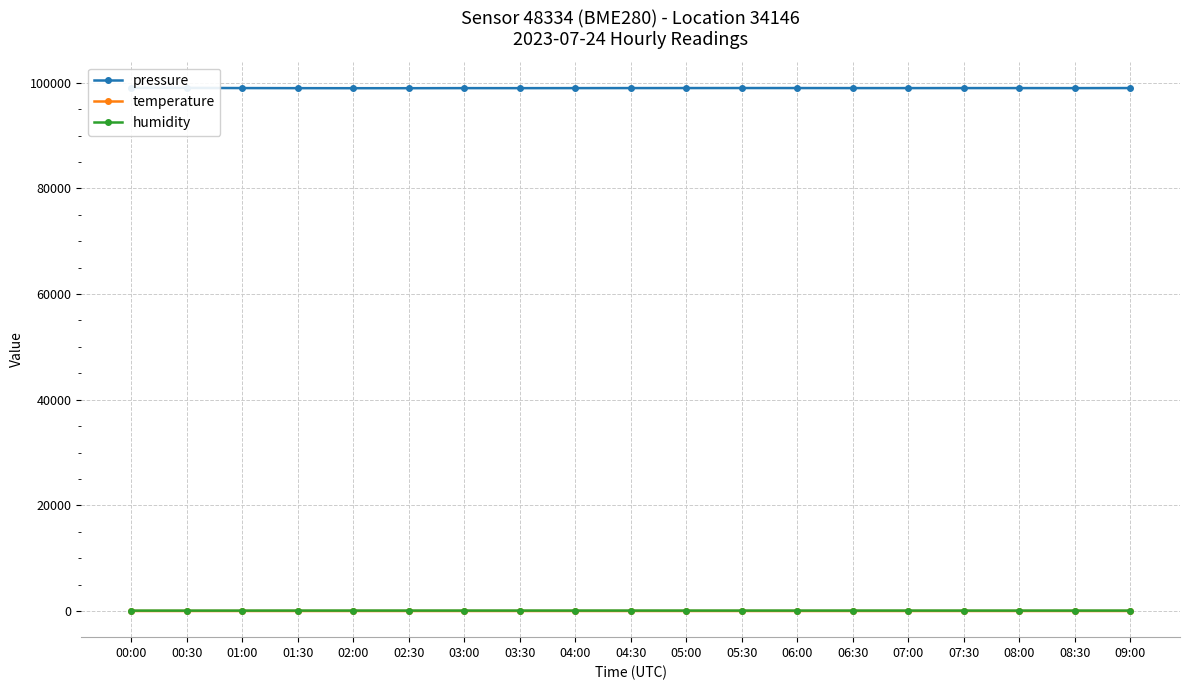

How many data points in pressure are less than 98989?

9